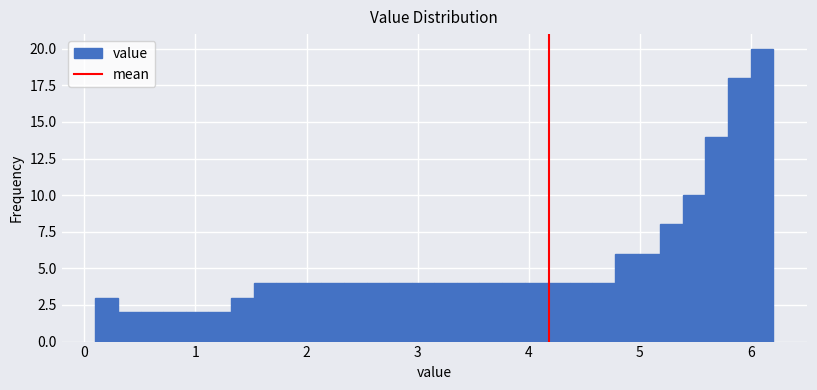

Around what value on the x-axis is the tallest bar? Give the approximate position of its centre, as read against the axis.

6.1